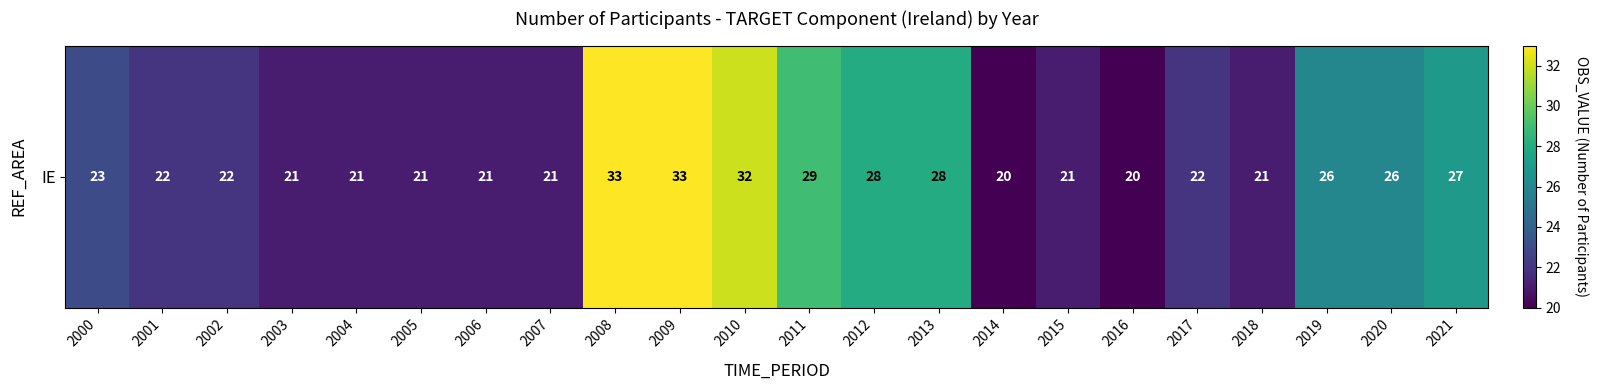

The value at 2018 is 21. True or false?

True